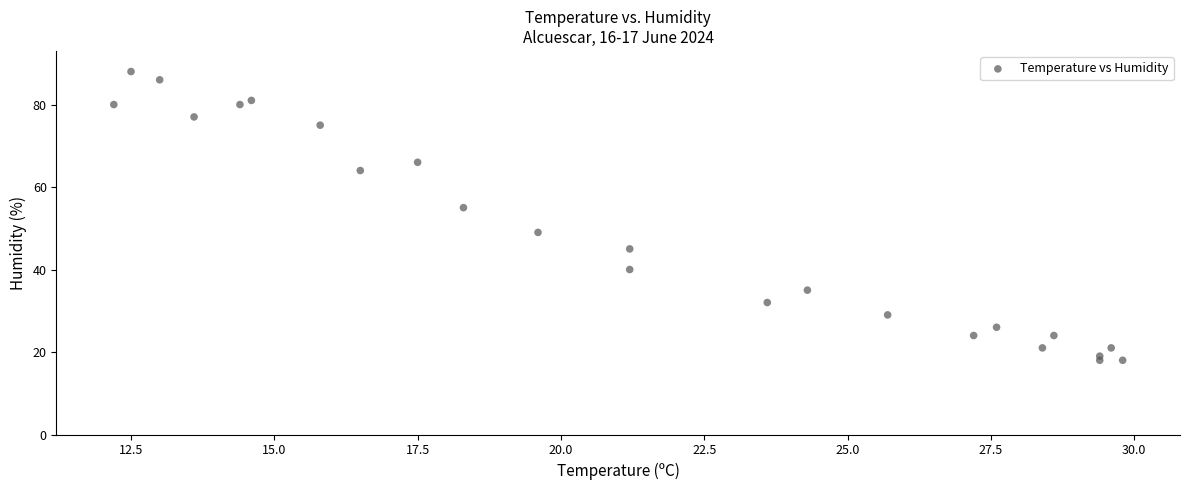

What is the range of Y values (max minus min)?

70